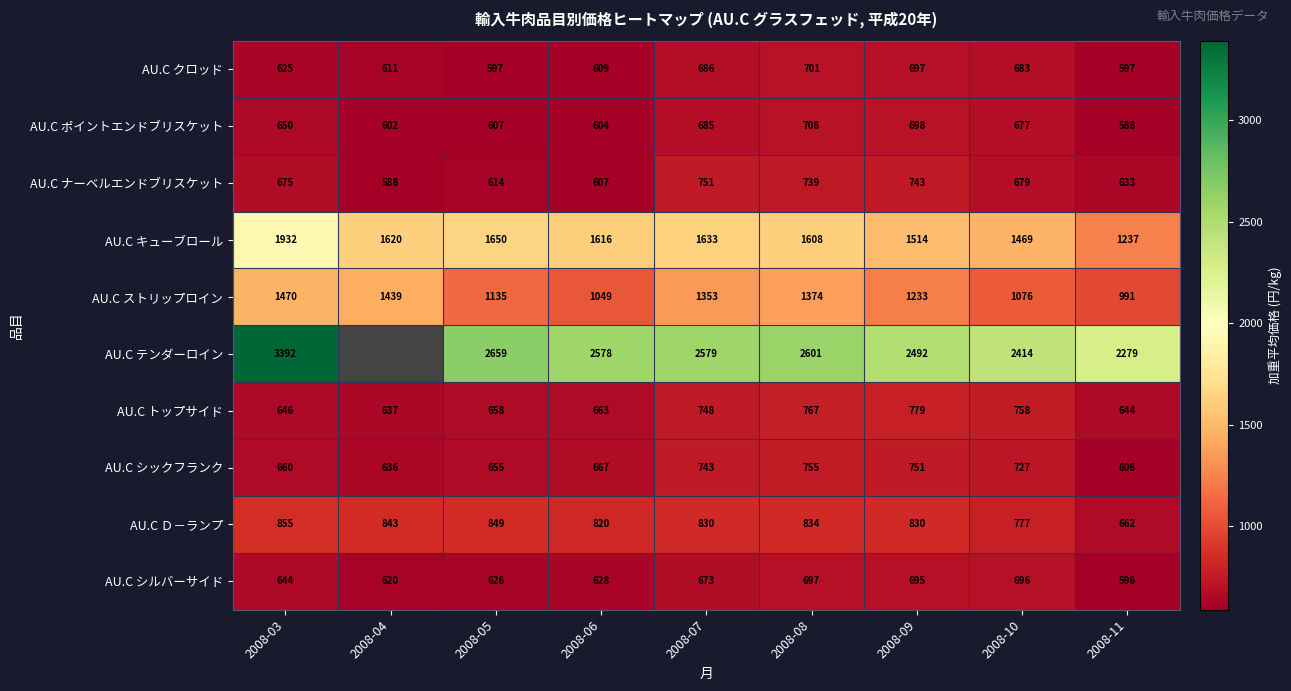

What is the sum of all AU.C ストリップロイン values?

11120